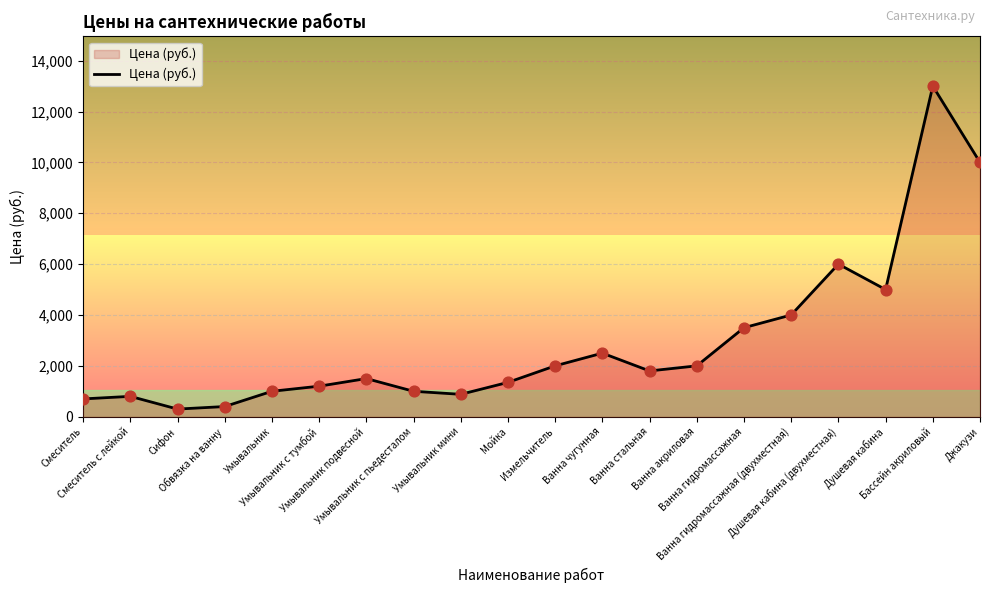

Between Сифон and Умывальник мини, which is larger?

Умывальник мини